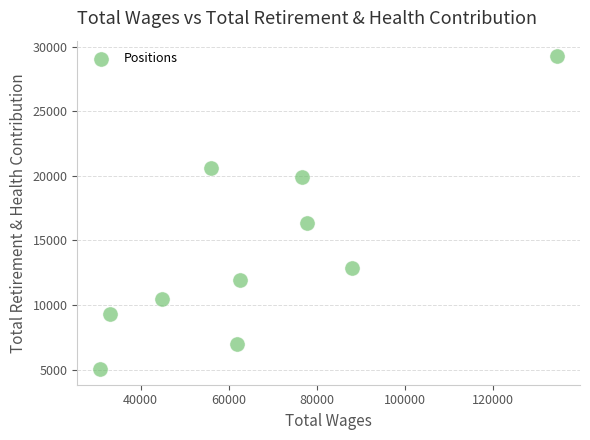

What Y value in the scatter plot is closest to 17148?

16344